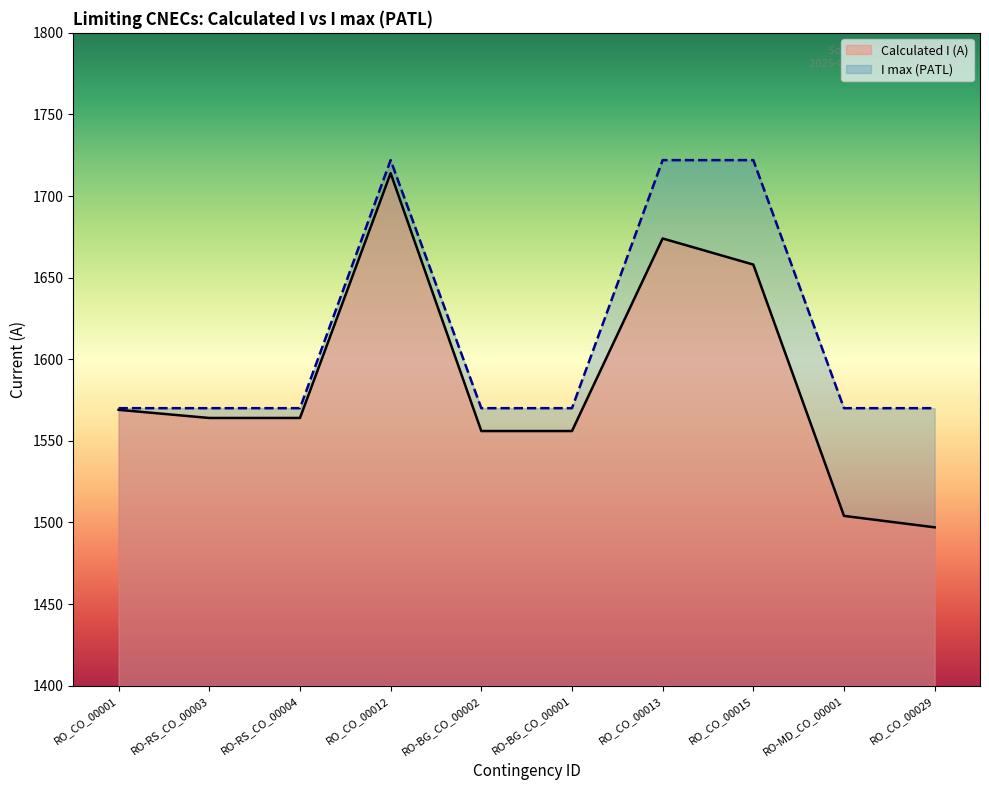

At which category is the sum across all series the highest?

RO_CO_00012